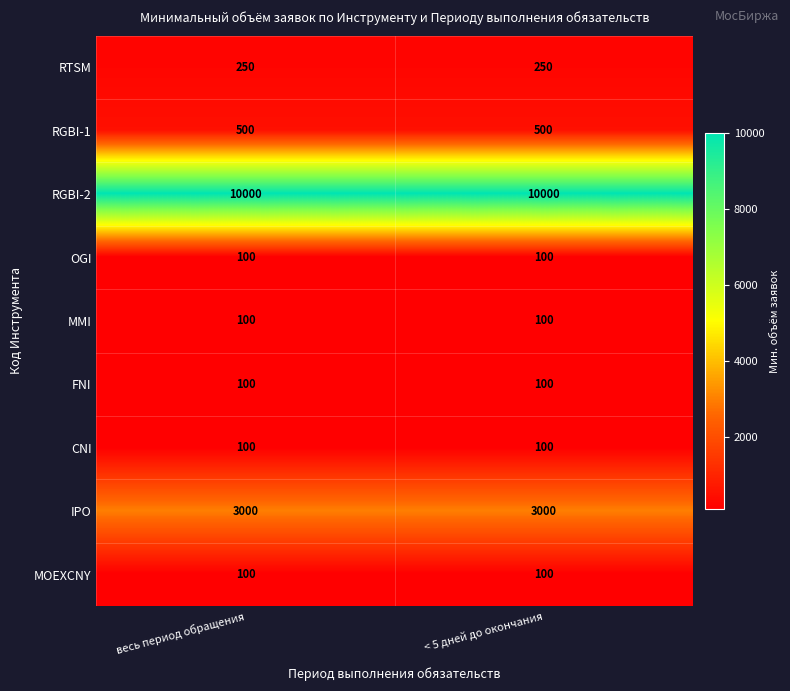

At how many categories does at least one series exceed 3471?

2